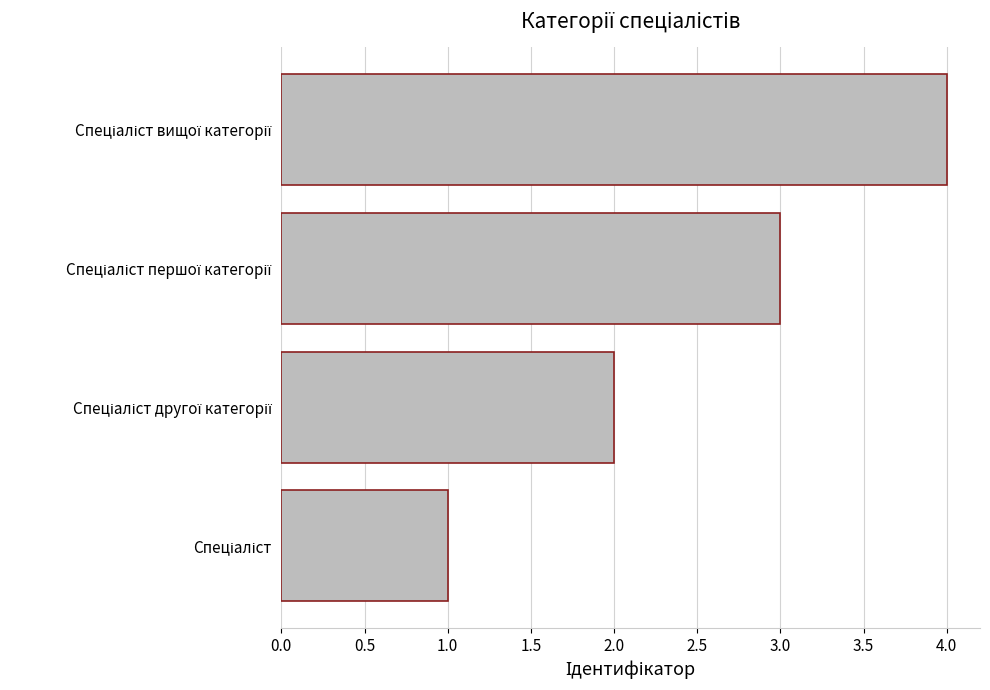

Does the chart contain any negative values?

No